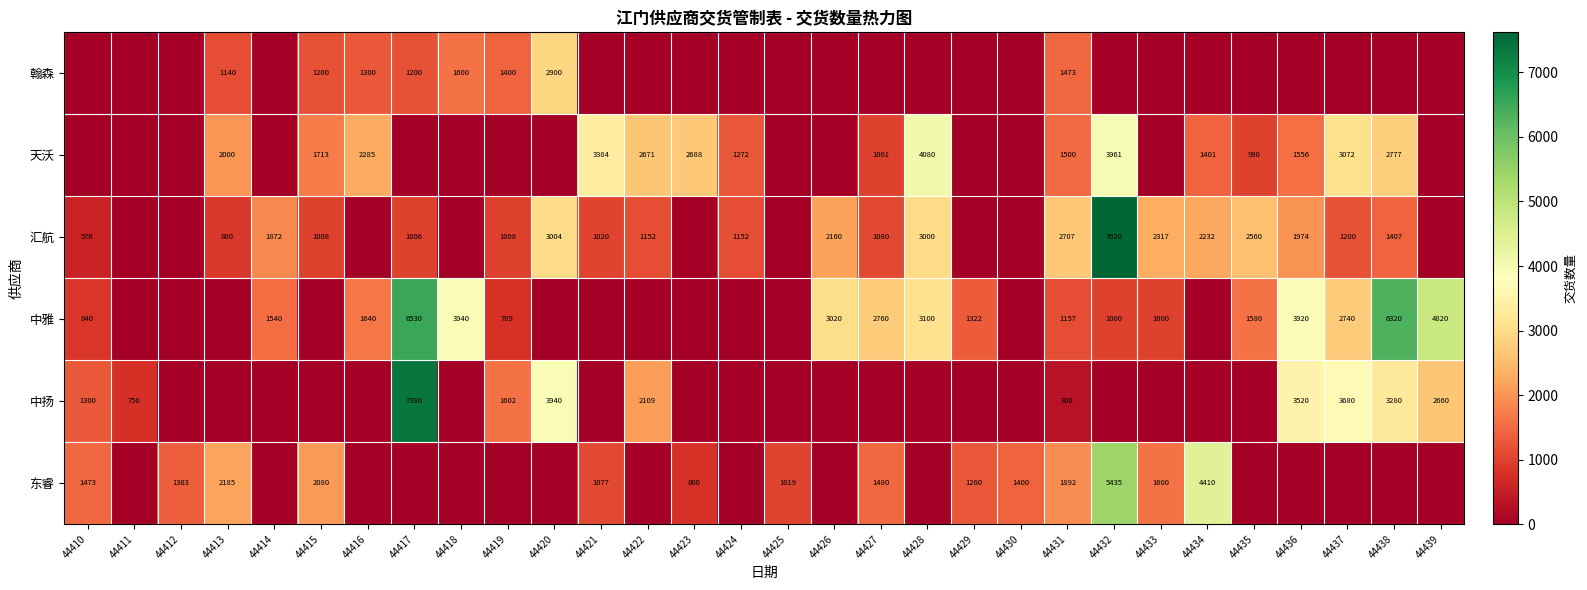

What is the sum of the 中雅 values at 44414 and 44428?

4640